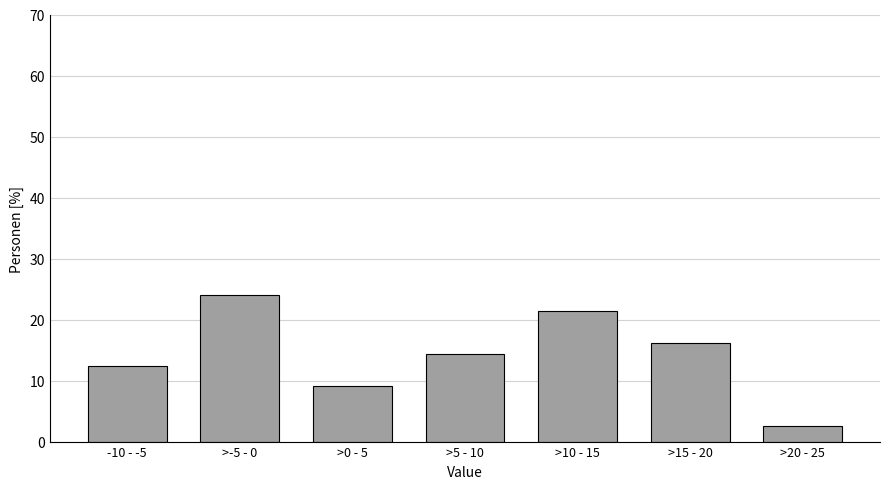

Reading left to right, extract all data points from this chart.

-10 - -5=12.3	>-5 - 0=24.0	>0 - 5=9.1	>5 - 10=14.3	>10 - 15=21.4	>15 - 20=16.2	>20 - 25=2.6